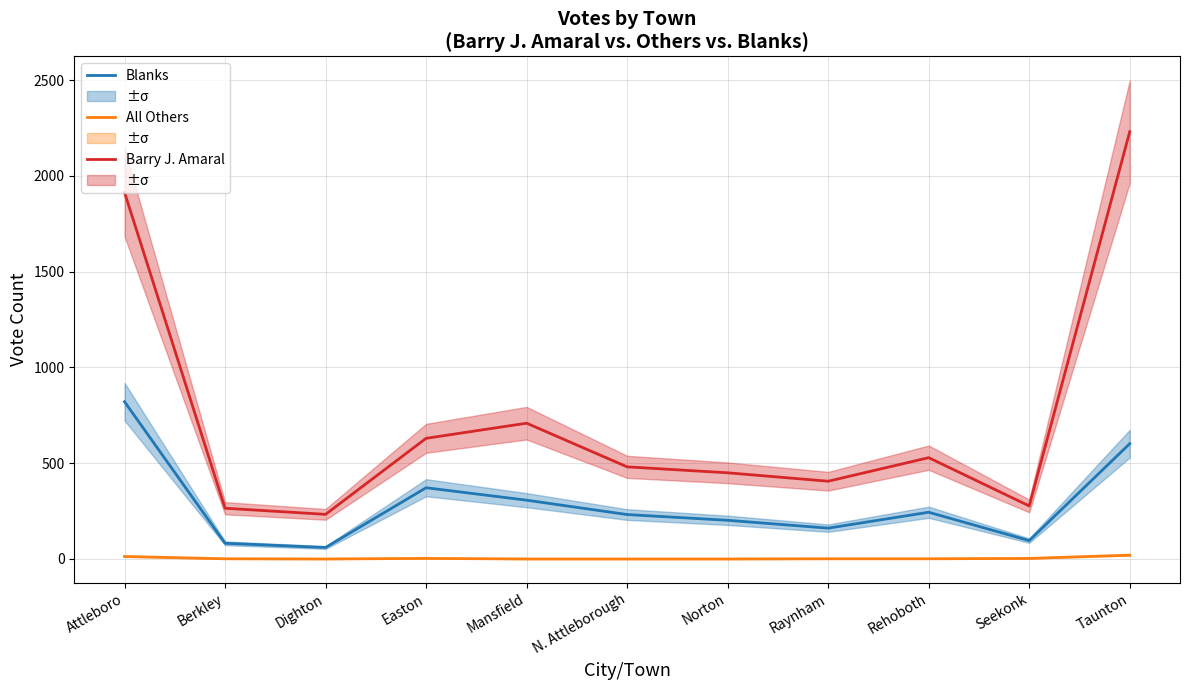

Where is All Others nearest to the value 10?

Attleboro